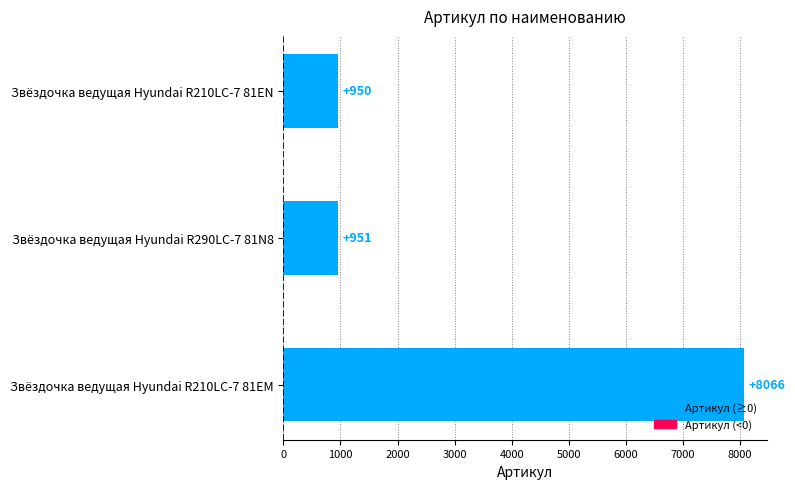

The chart shows a value of 951 at Звёздочка ведущая Hyundai R290LC-7 81N8. True or false?

True